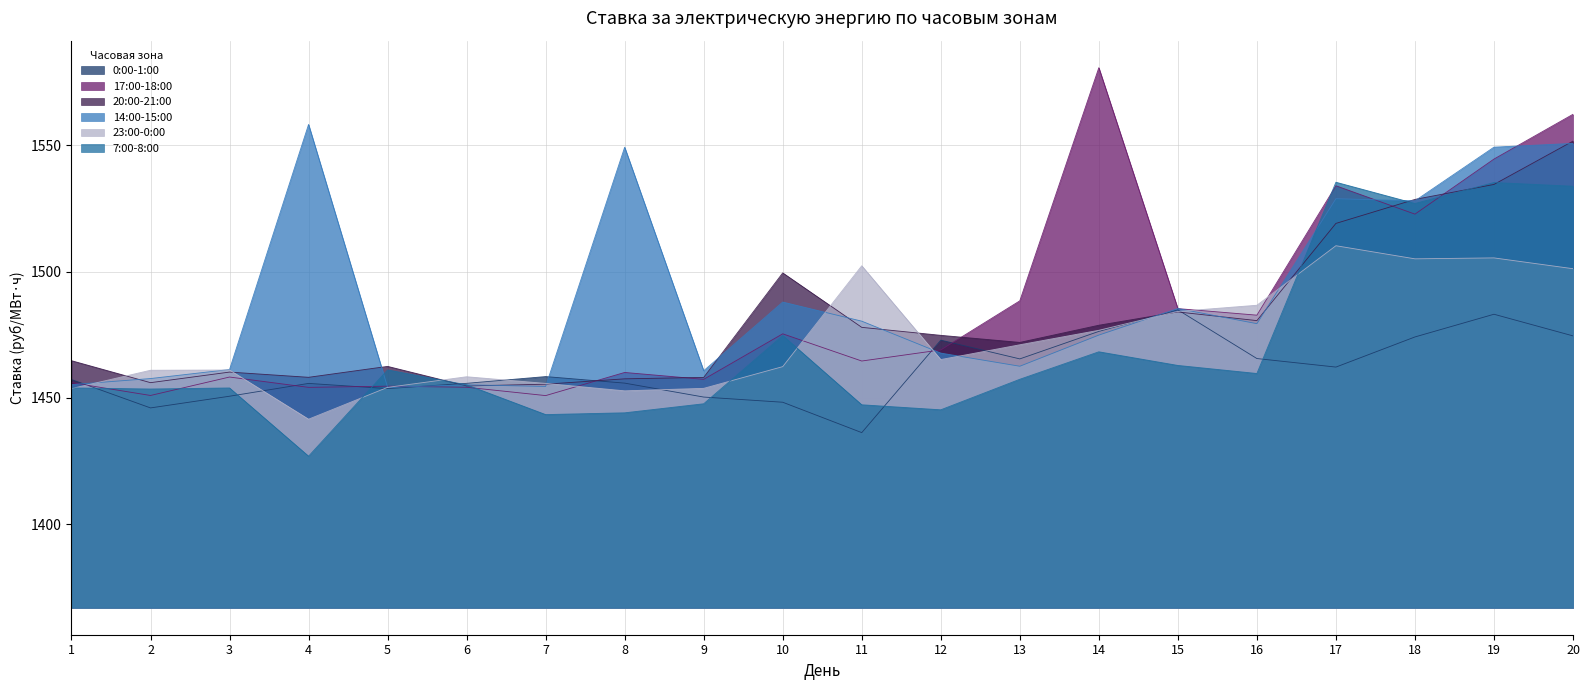

Is the value of 20:00-21:00 at 2 greater than the value of 23:00-0:00 at 18?

No